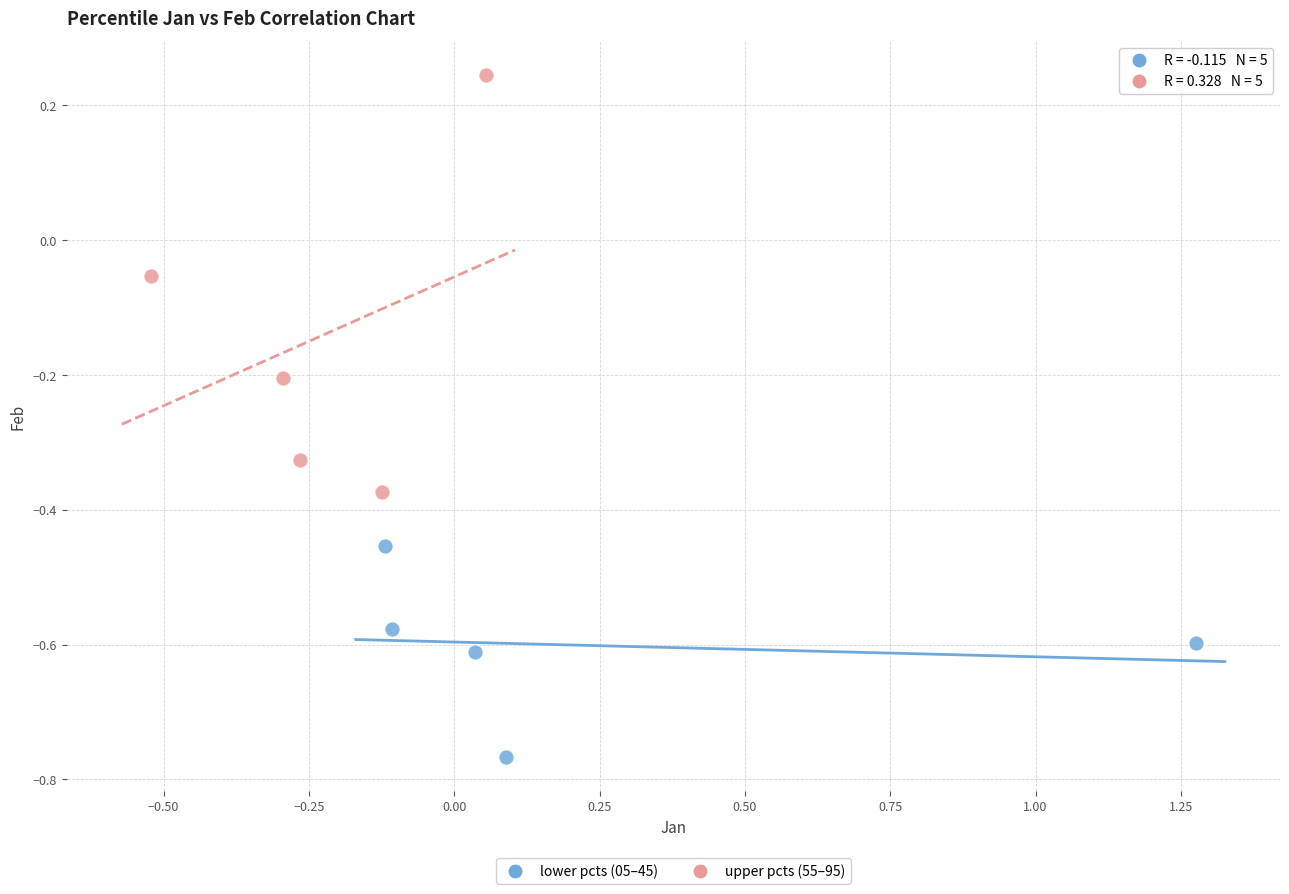

Which series has the widest spread of Y values?

upper pcts (55–95)